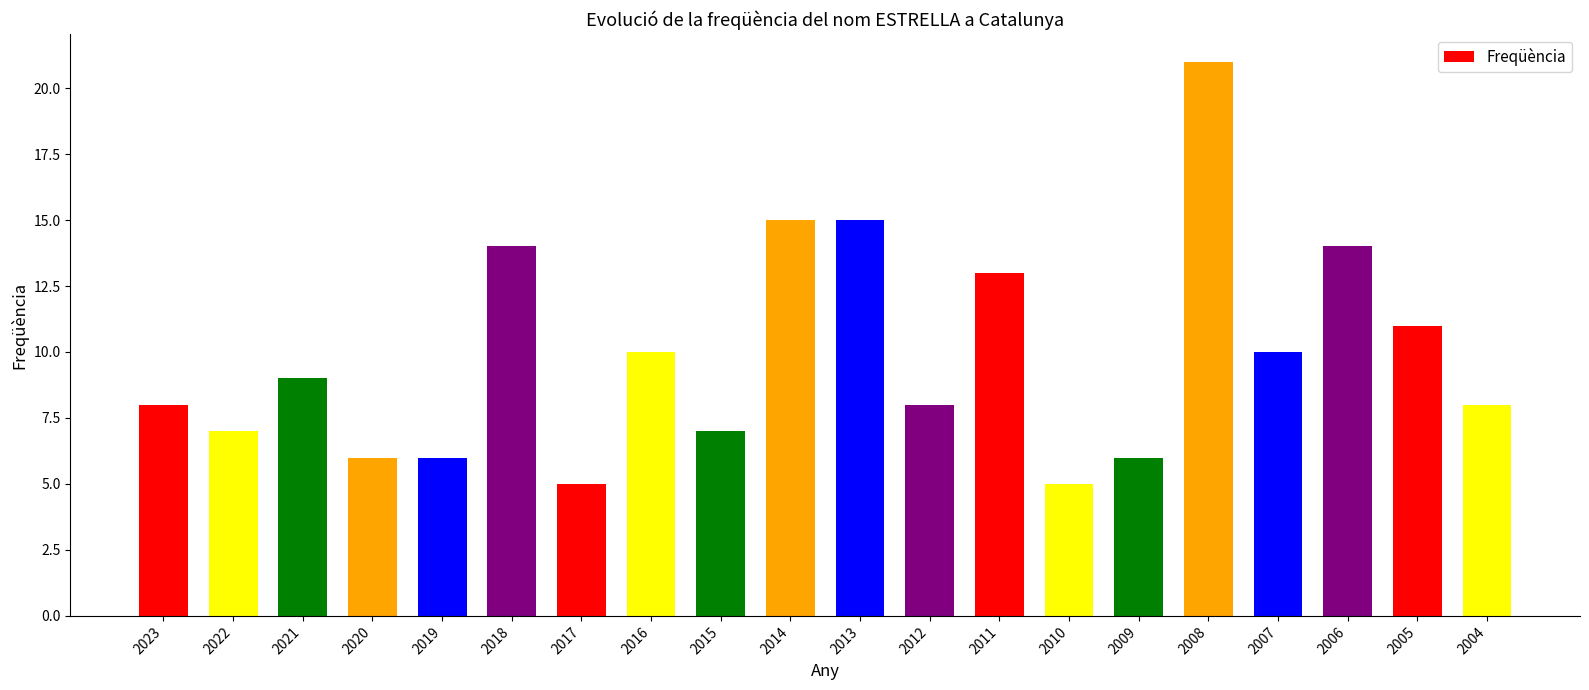

What is the value of the 10th bar from the left?

15